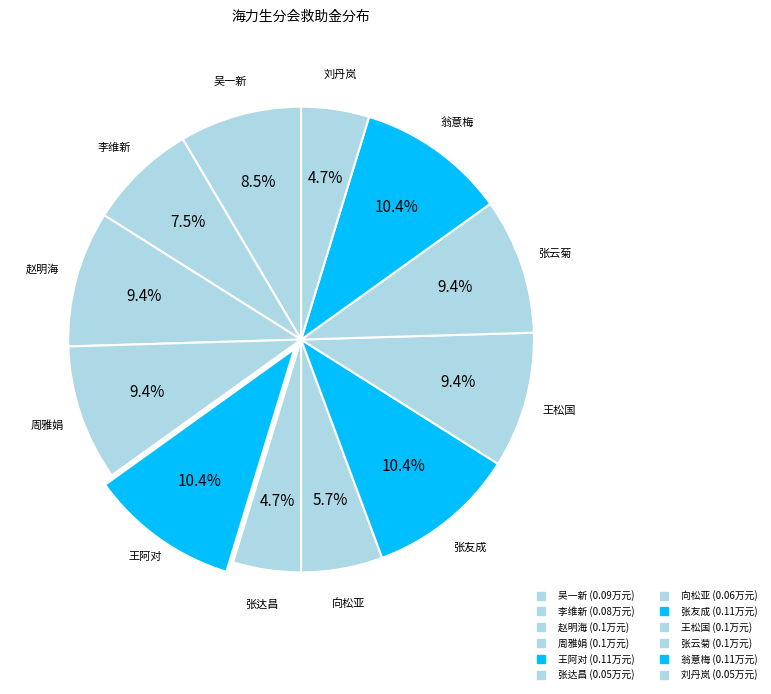

How many slices are in this pie chart?

12